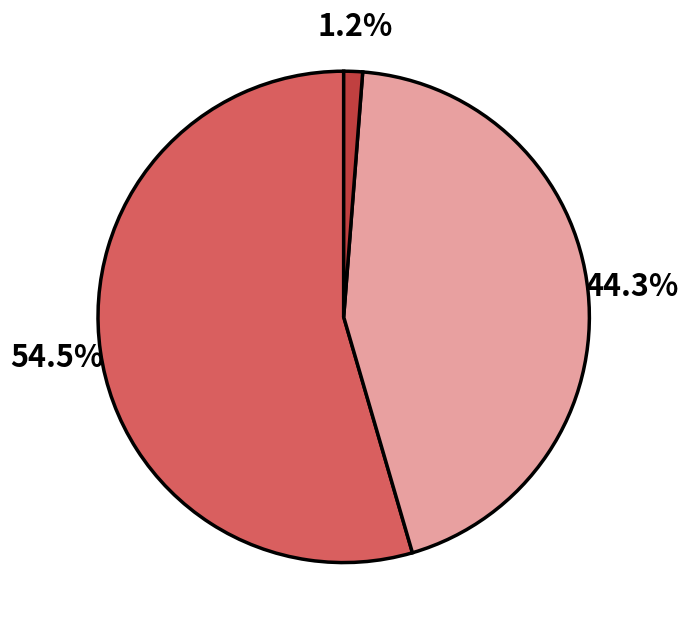

Is there a majority slice in this chart?

Yes